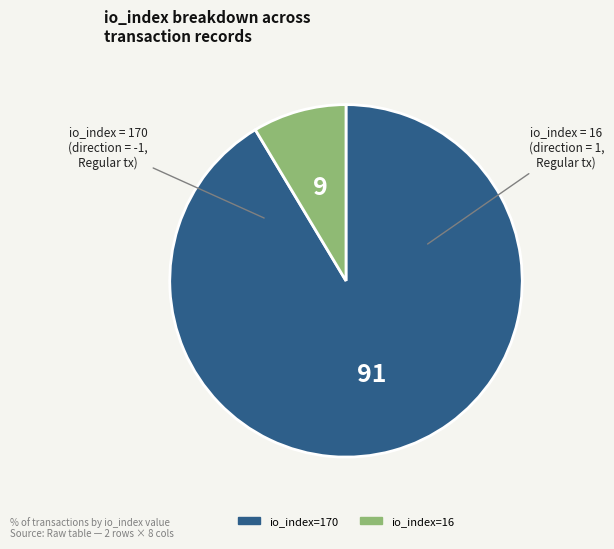

Which slice is the smallest?

io_index=16